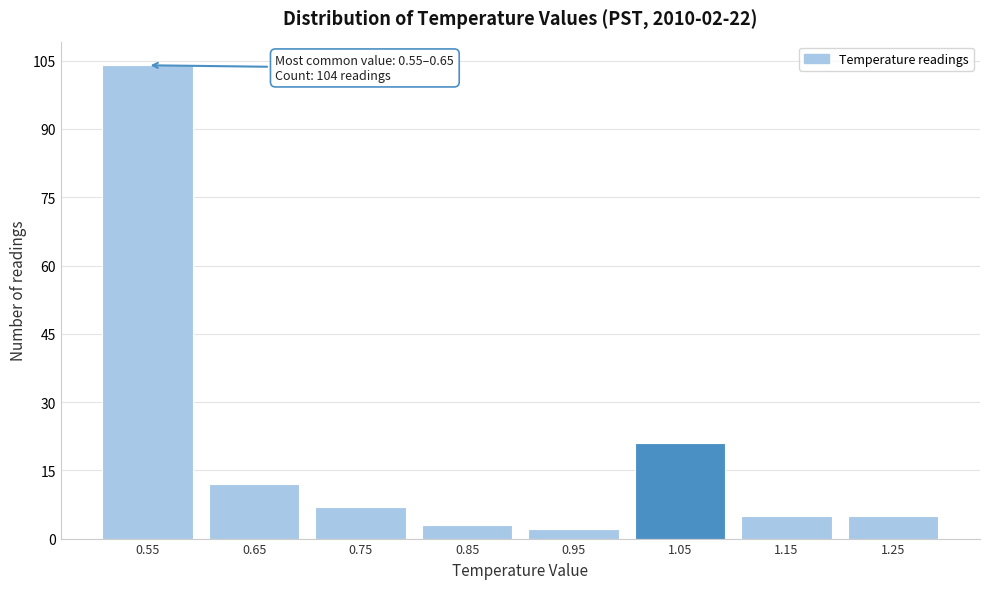

Reading right to left, transcribe all the data shown in this chart.

5	5	21	2	3	7	12	104